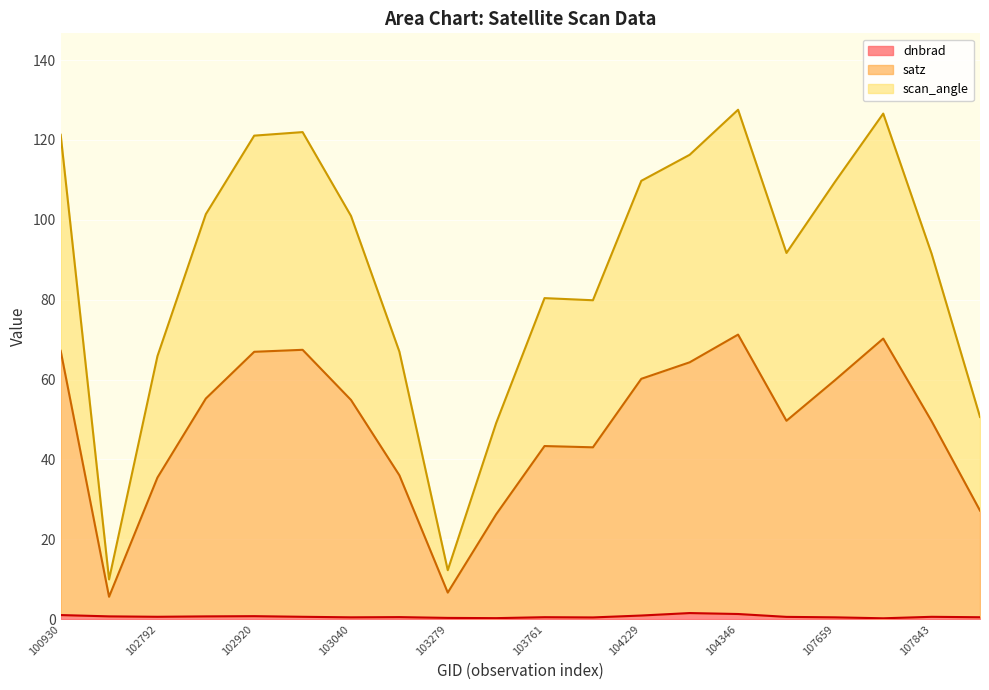

What is the greatest value displayed?

127.6